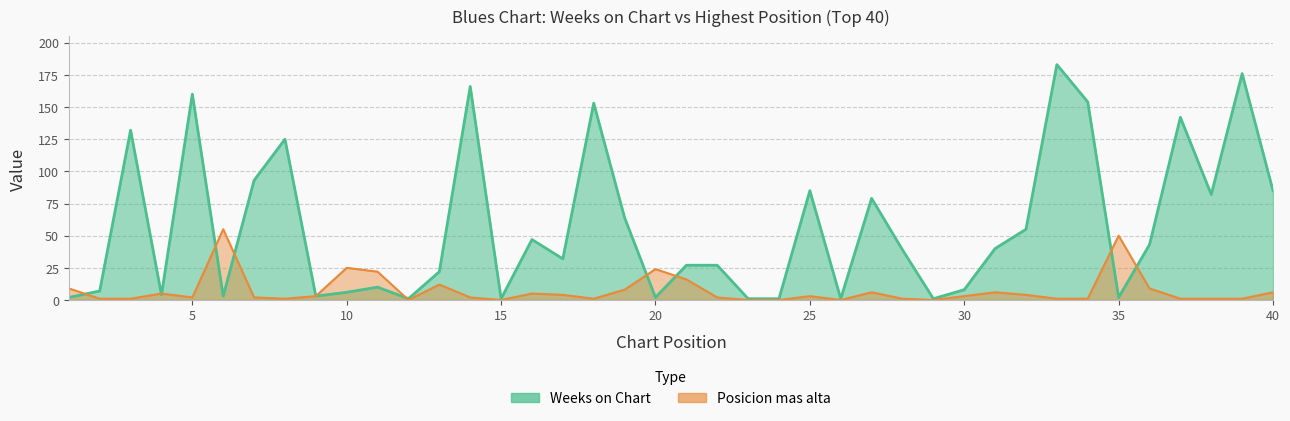

Does the chart display data point markers on the line(s)?

No